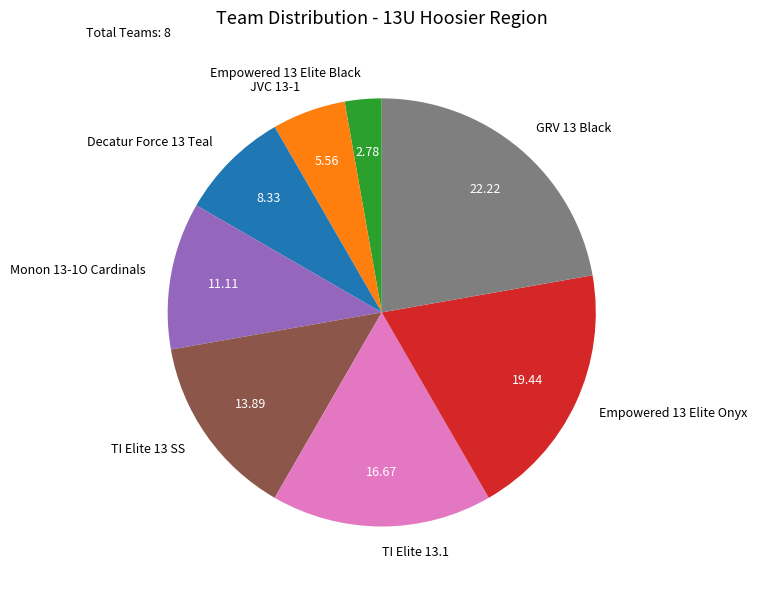

What is the ratio of the value at Empowered 13 Elite Onyx to the value at GRV 13 Black?

0.9